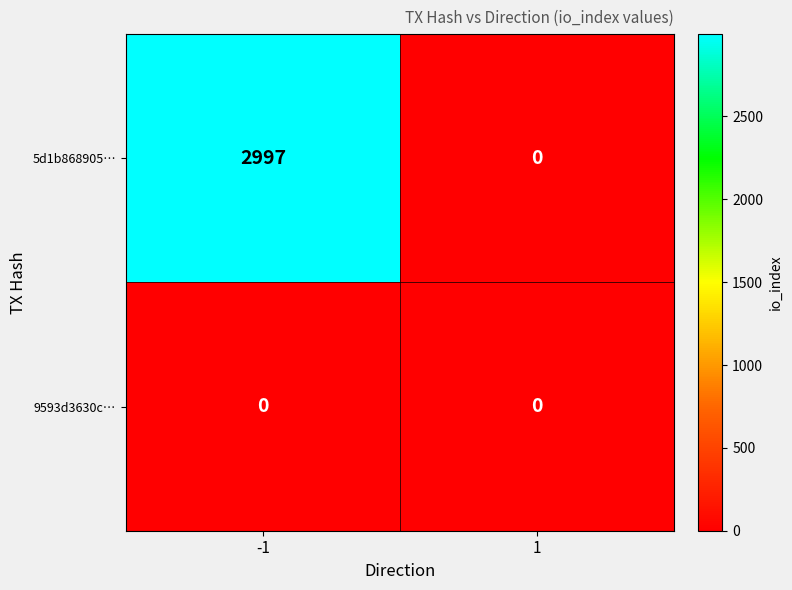

Which series has the largest range (max minus min)?

5d1b868905…